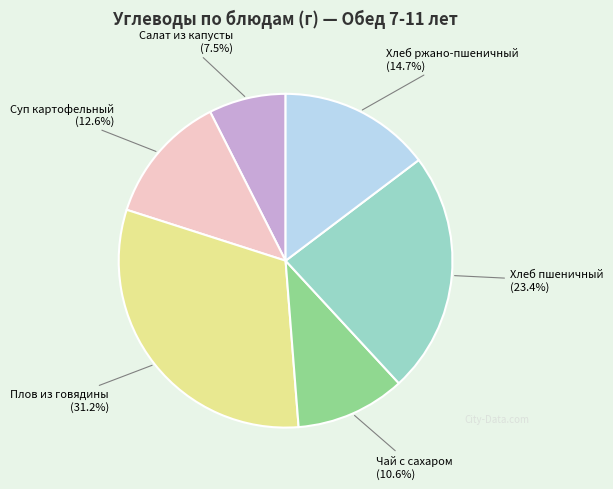

To the nearest percent, what is the combined percentage of Хлеб ржано-пшеничный and Чай с сахаром?

25%